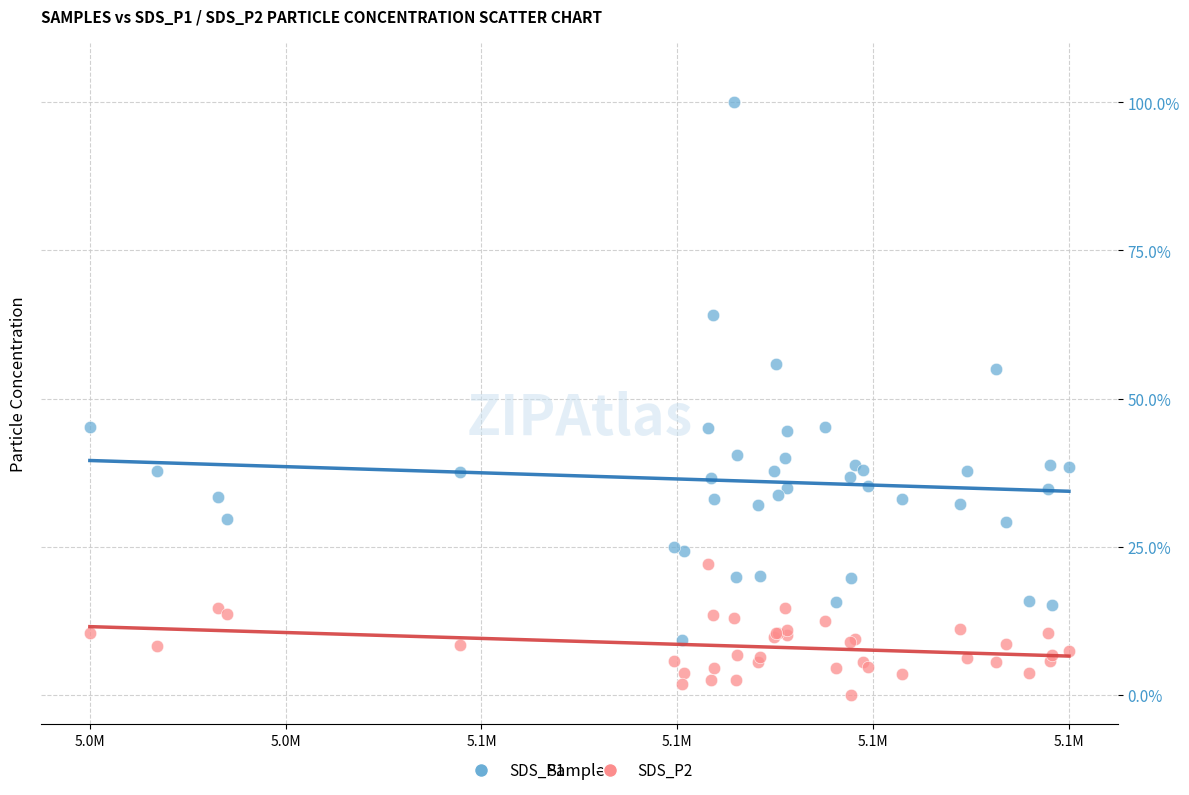

Which series reaches the minimum Y coordinate?

SDS_P2